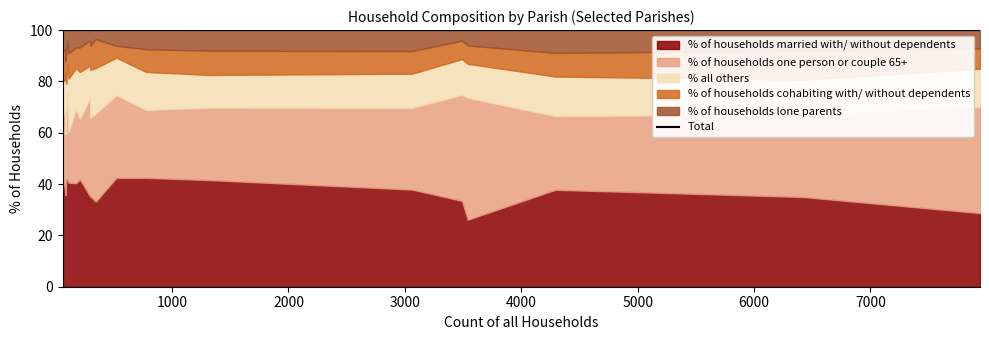

How many points are lower than both their immediate neighbors (excluding endpoints)?

4